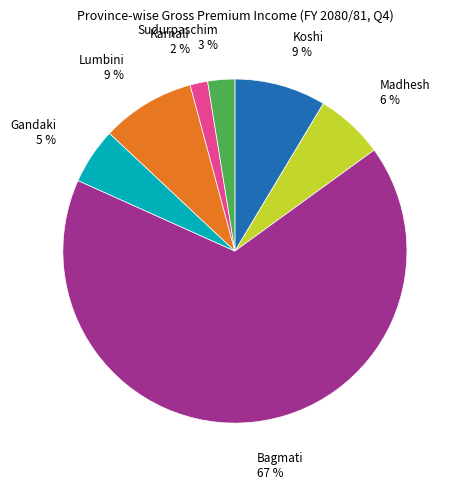

What percentage is the Sudurpaschim slice, to the nearest percent?

3%